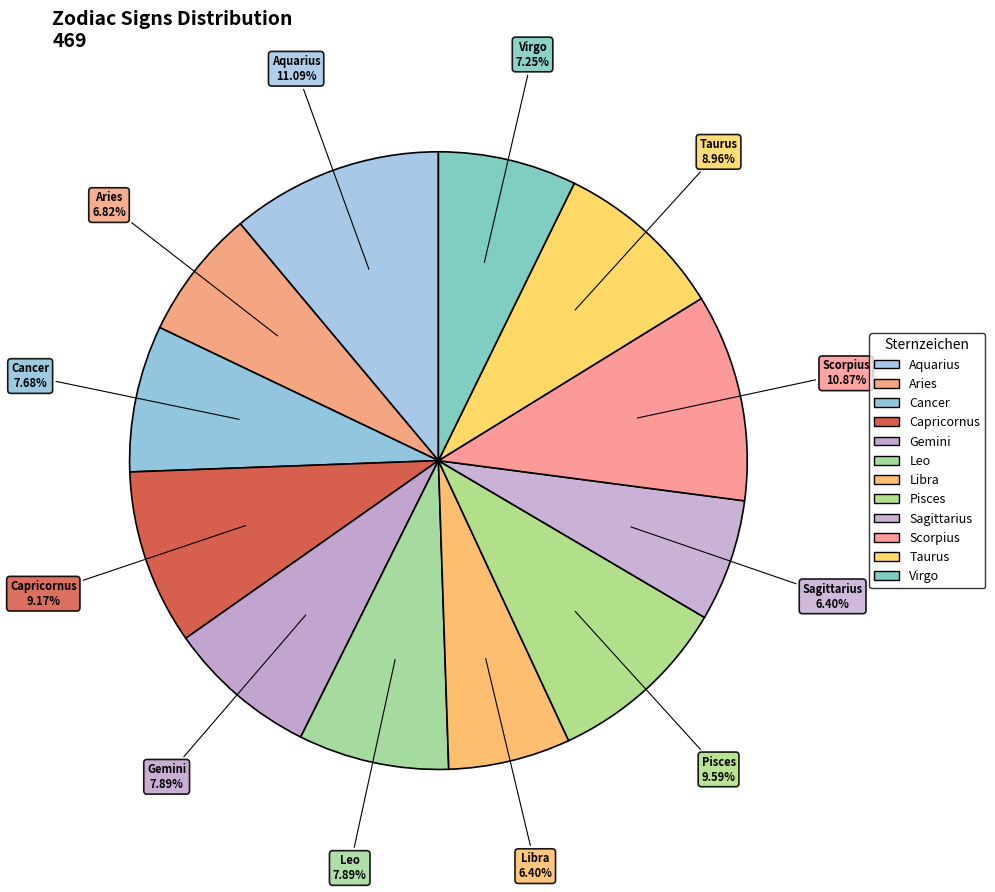

True or false: Sagittarius accounts for 6% of the total.

True